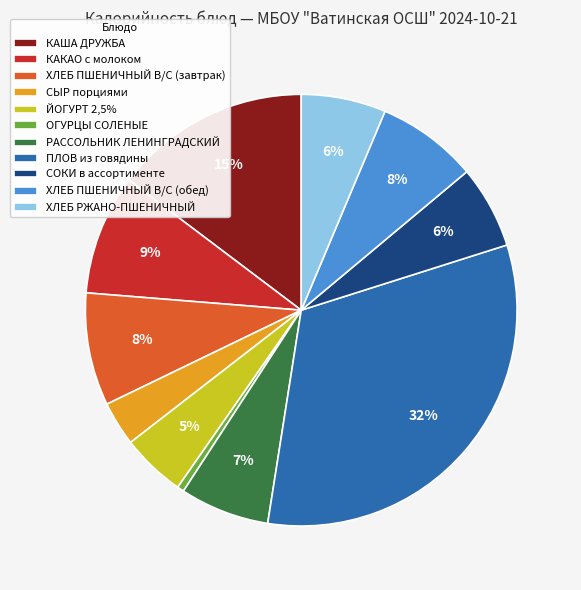

The ПЛОВ из говядины slice represents 32% of the pie. True or false?

True